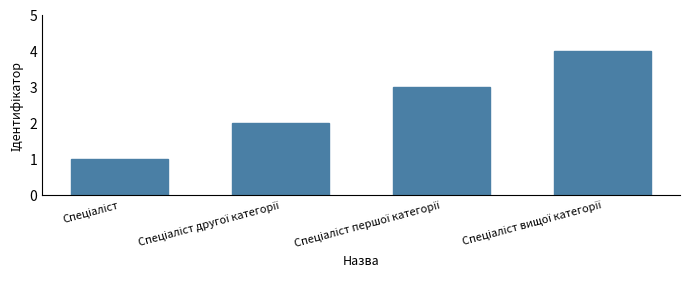

What is the maximum value shown in the chart?

4